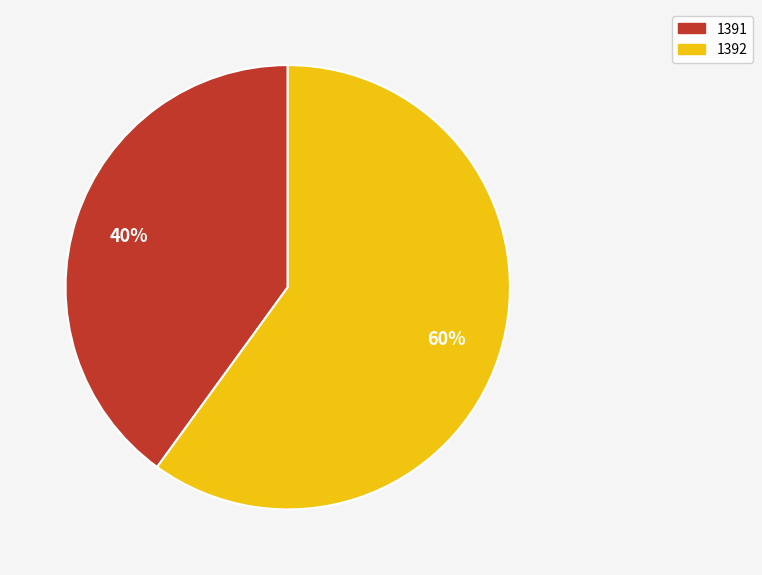

To the nearest percent, what is the average slice percentage?

50%